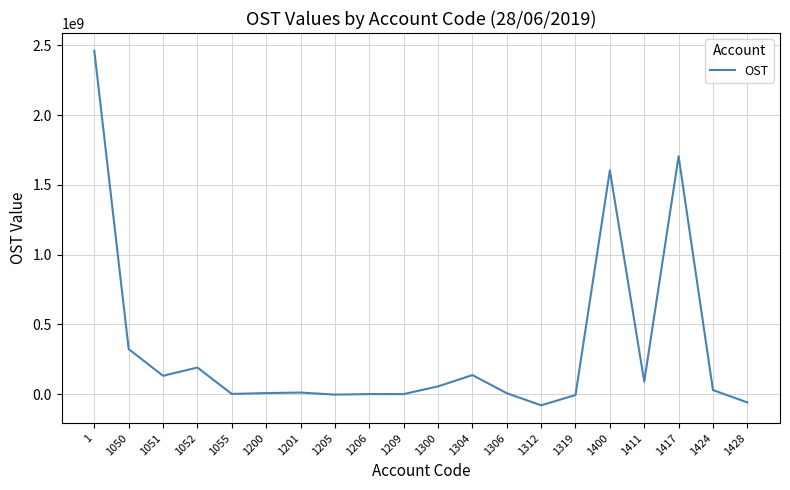

The value at 1417 is 1704357051. True or false?

True